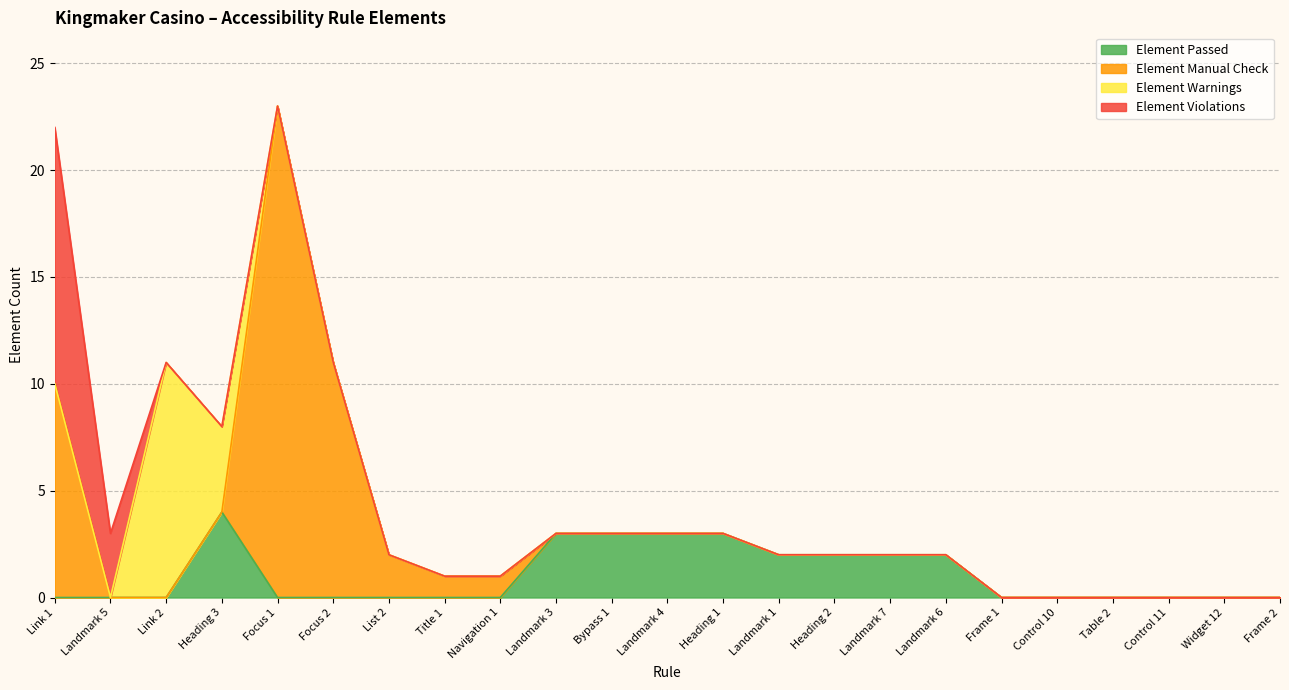

What is the greatest value displayed?

23